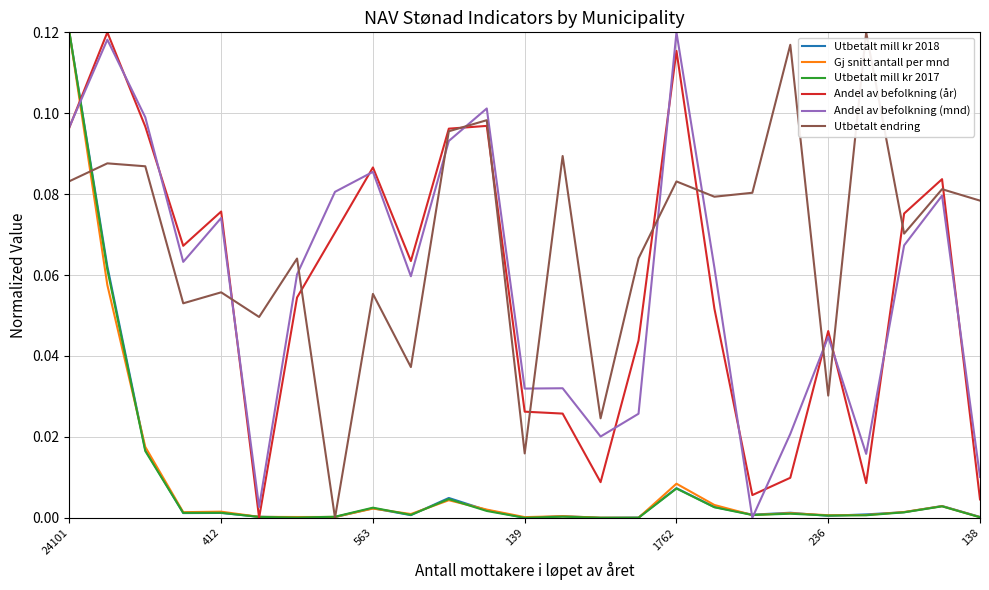

Which series has the largest total across all categories?

Utbetalt endring